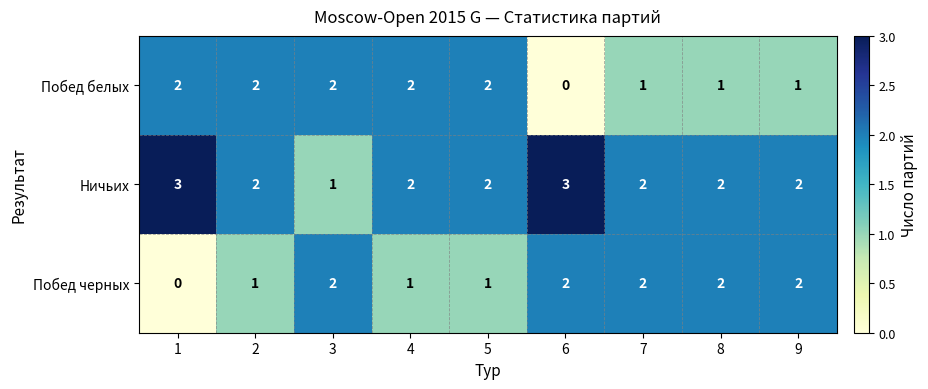

At how many categories does at least one series exceed 0?

9